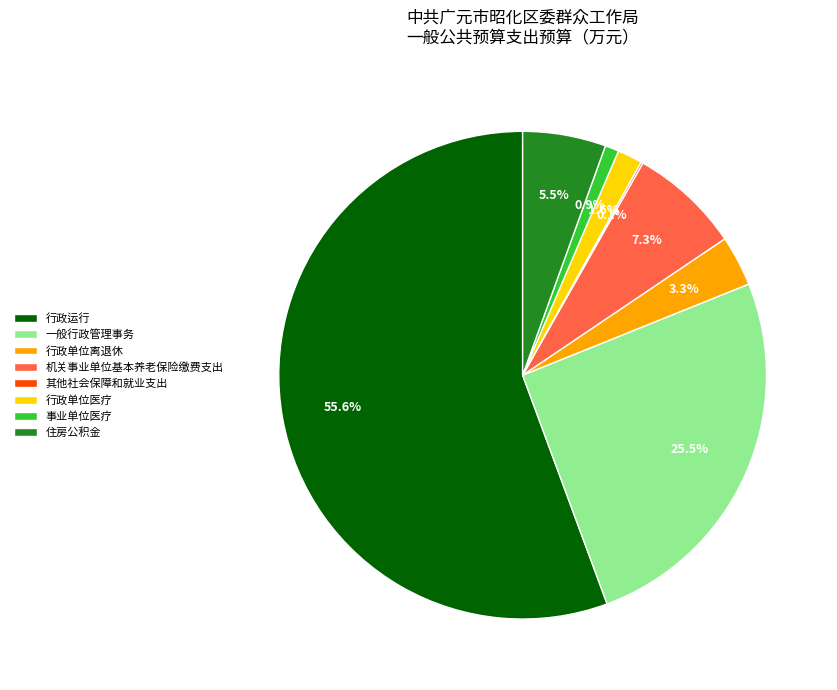

The 行政运行 slice represents 56% of the pie. True or false?

True